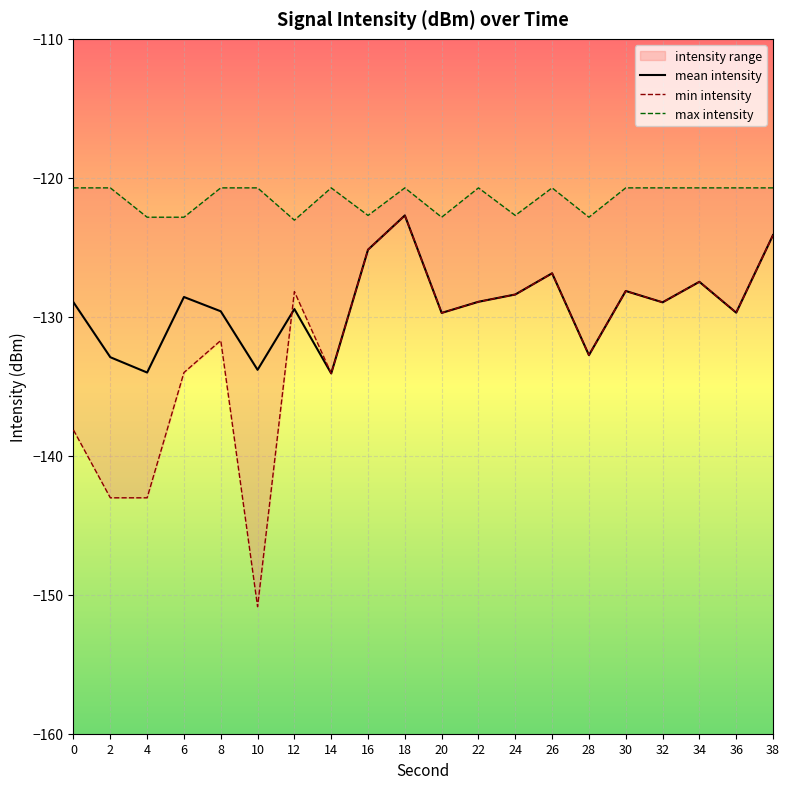

What is the average value of the min intensity series?

-131.8